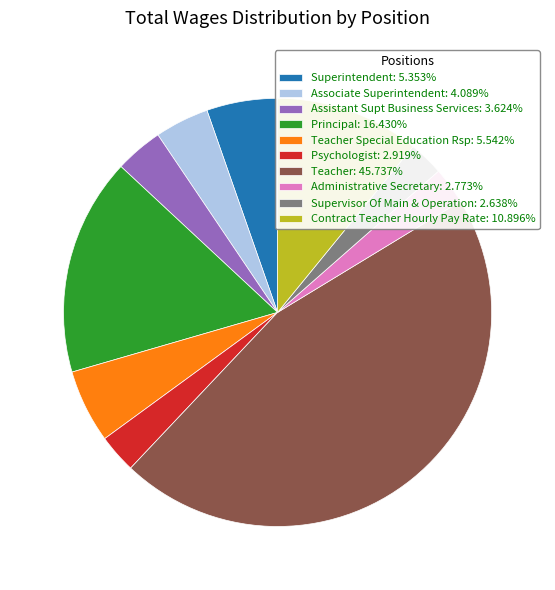

Is the sum of Psychologist: 2.919% and Superintendent: 5.353% greater than half?

No